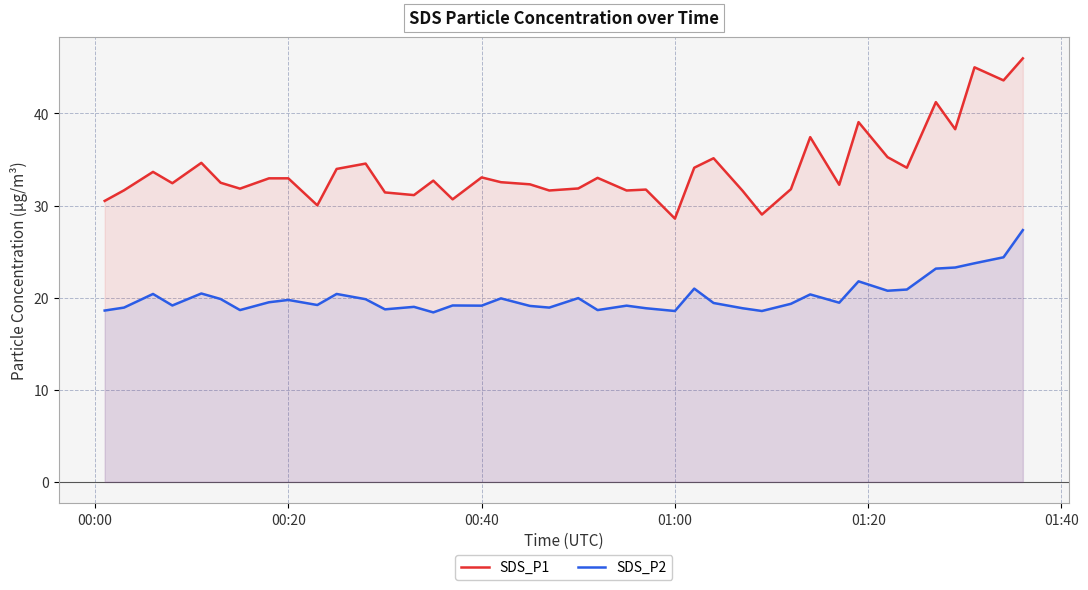

List the series in order of their peak value, highest first.

SDS_P1, SDS_P2